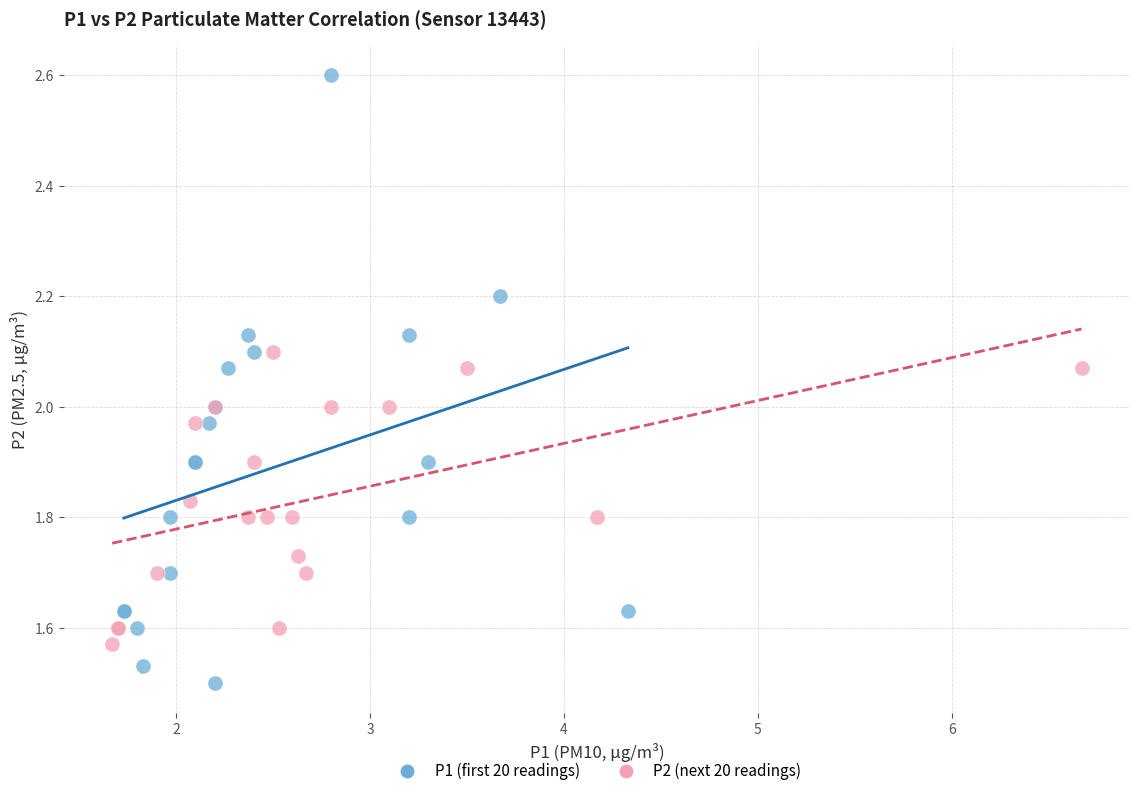

Which series has the largest Y range (max minus min)?

P1 (first 20 readings)